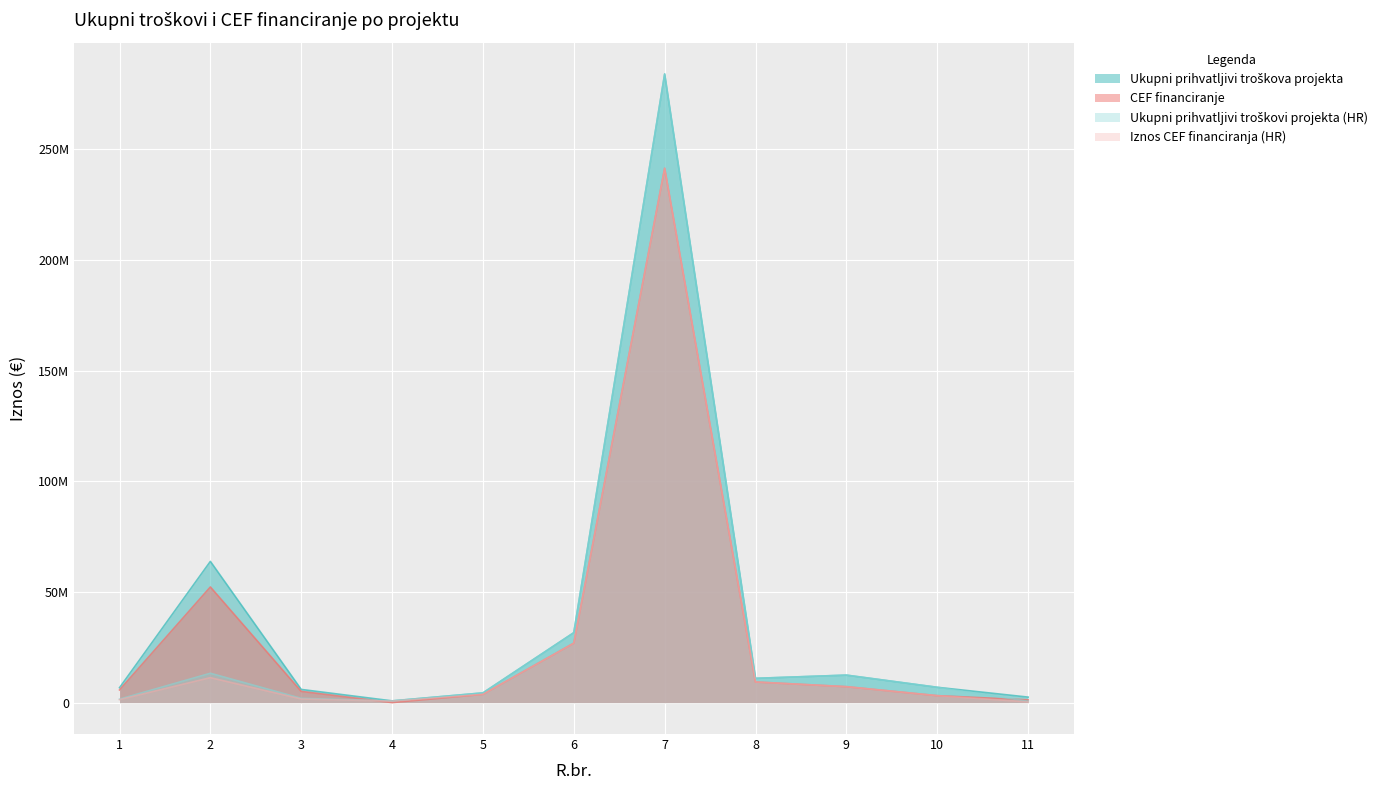

True or false: Iznos CEF financiranja (HR) has more than 0 interior local peaks.

True